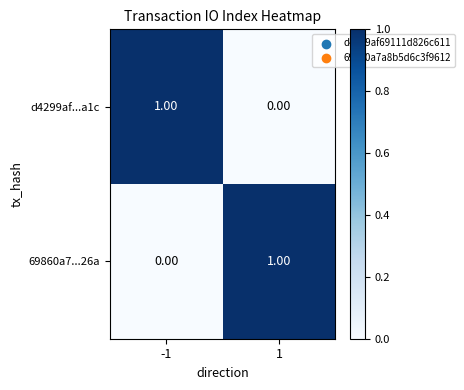

Is the value of d4299af...a1c at -1 greater than the value of 69860a7...26a at -1?

Yes